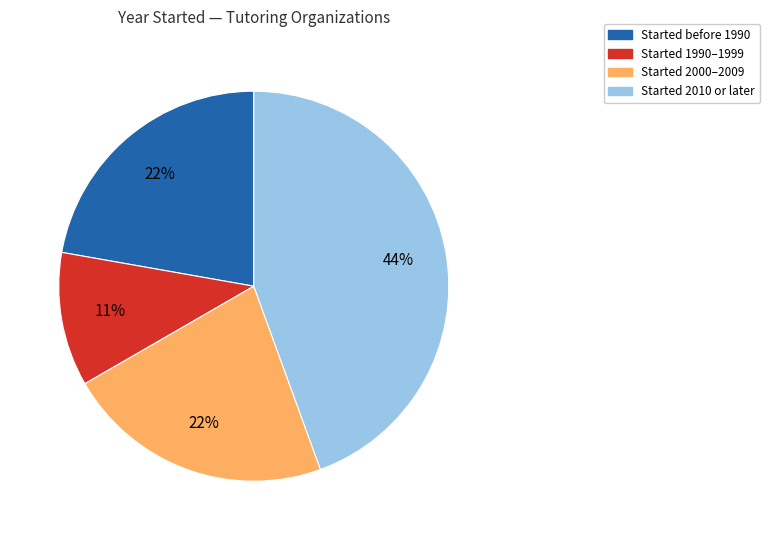

Is there any slice that represents more than half of the pie?

No